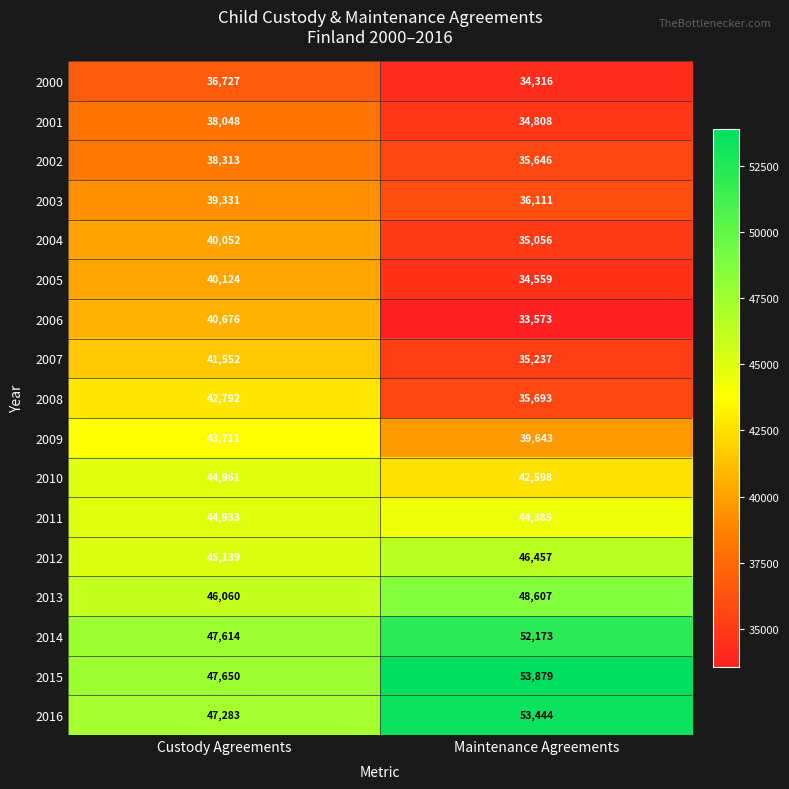

What is the sum of the 2003 values at Custody Agreements and Maintenance Agreements?

75442